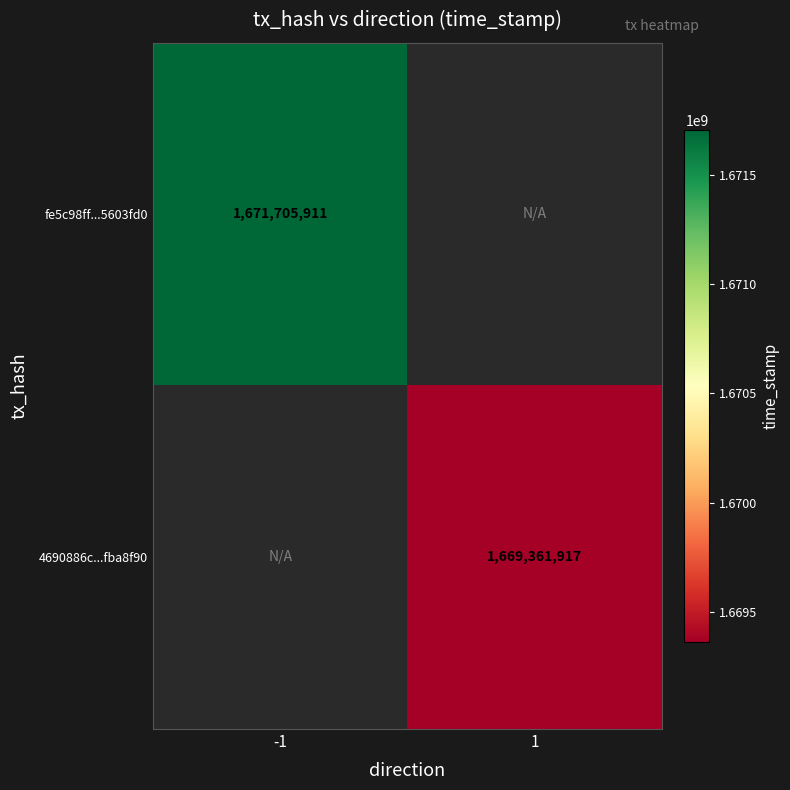

True or false: fe5c98ff...5603fd0 has a value of 449513467 at -1.

False